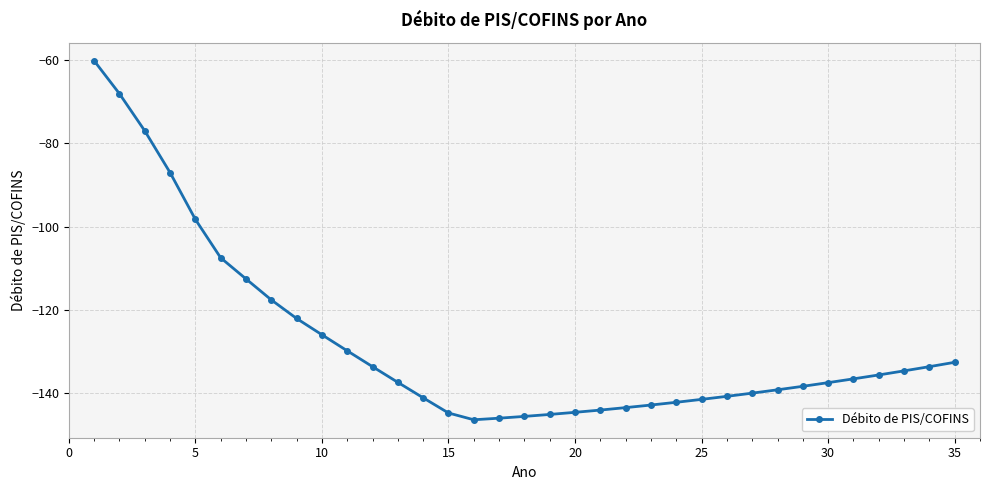

What is the value of the 33rd point from the left?

-134.7